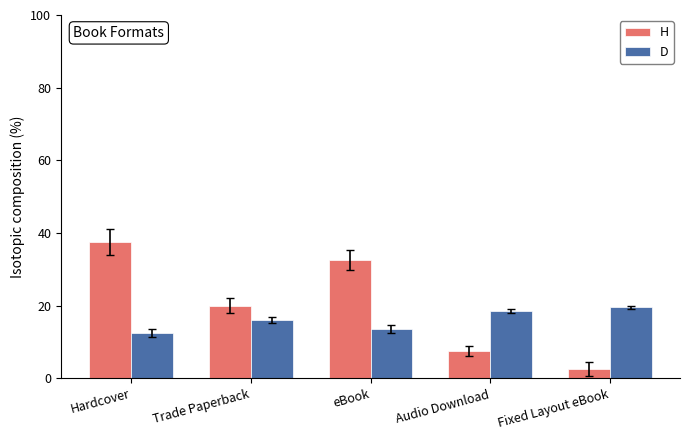

List the series in order of their overall mean, highest first.

H, D